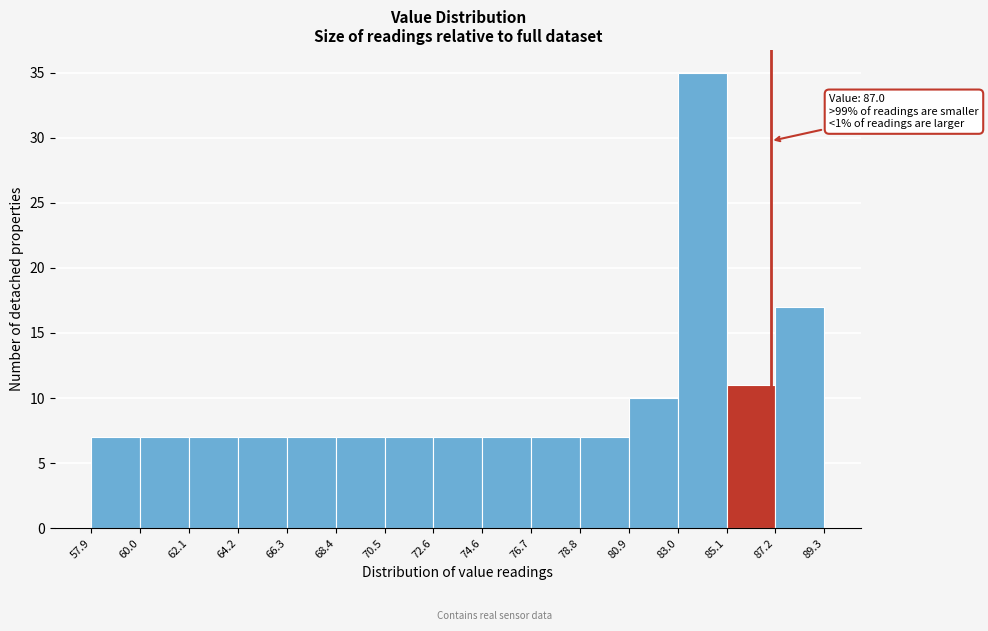

Which range on the x-axis has the tallest bar?

83.0 to 85.1